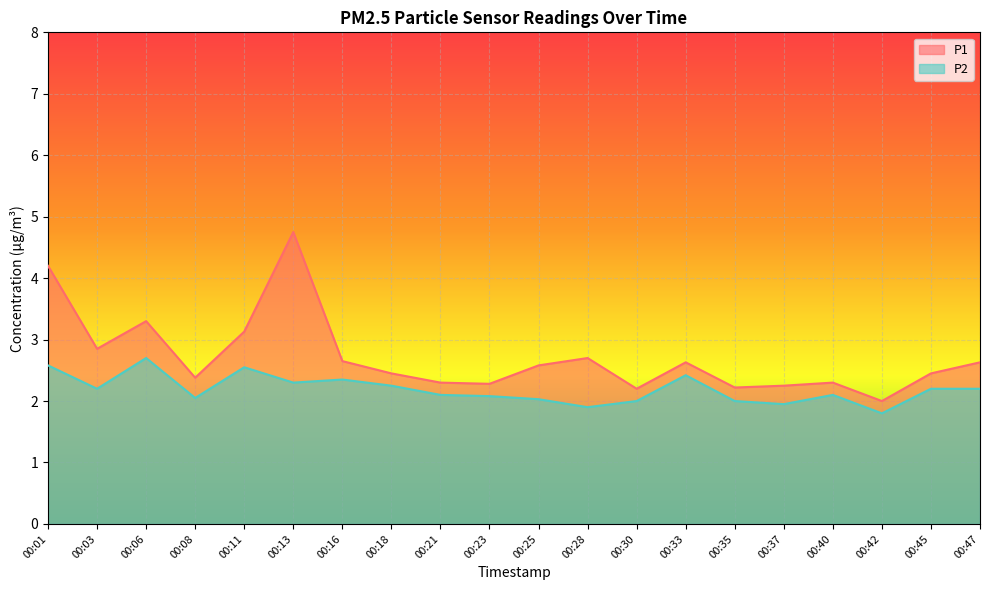

At which label is P1 closest to 3?

00:11